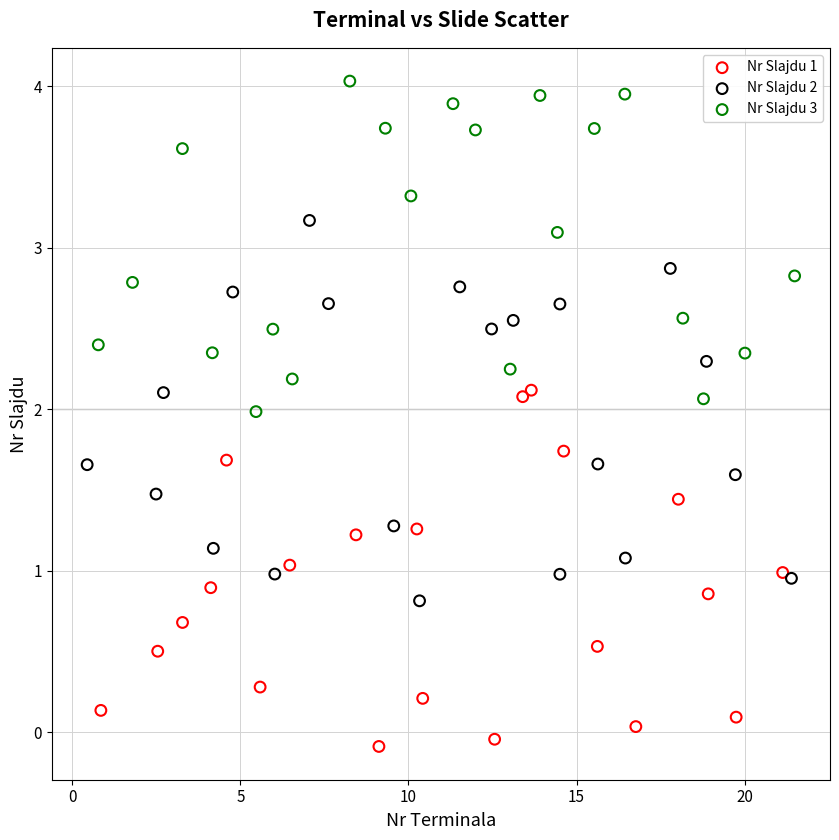

Which series reaches the maximum Y coordinate?

Nr Slajdu 3